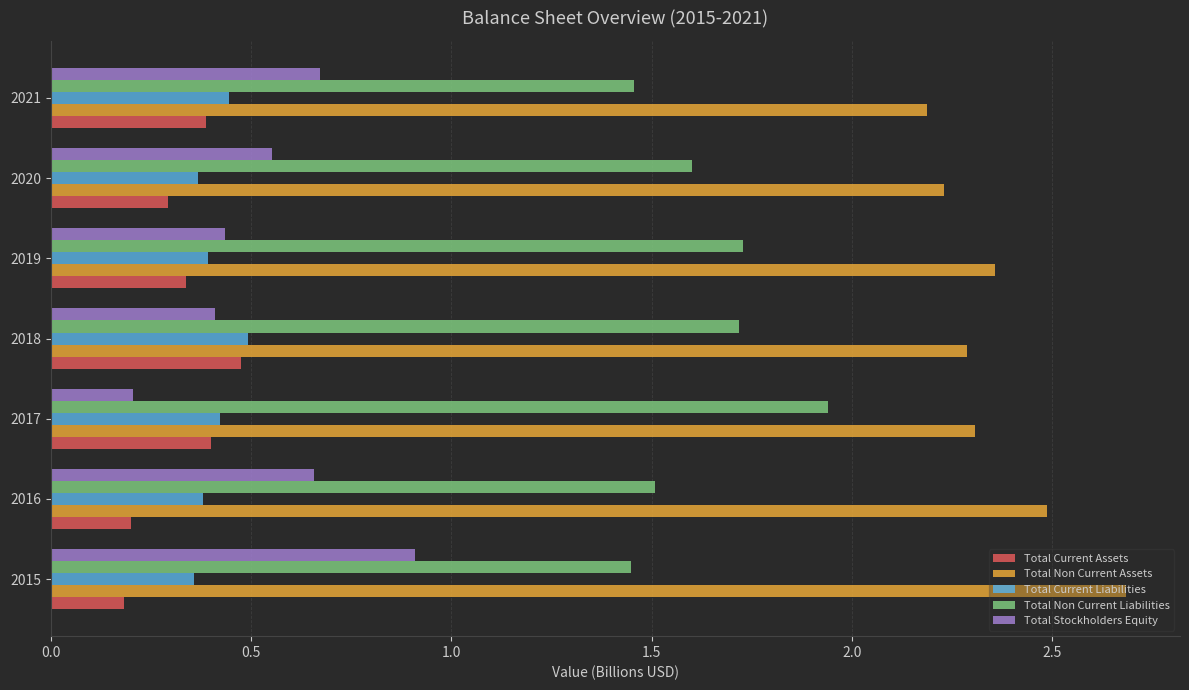

At which label does Total Stockholders Equity reach its peak?

2015